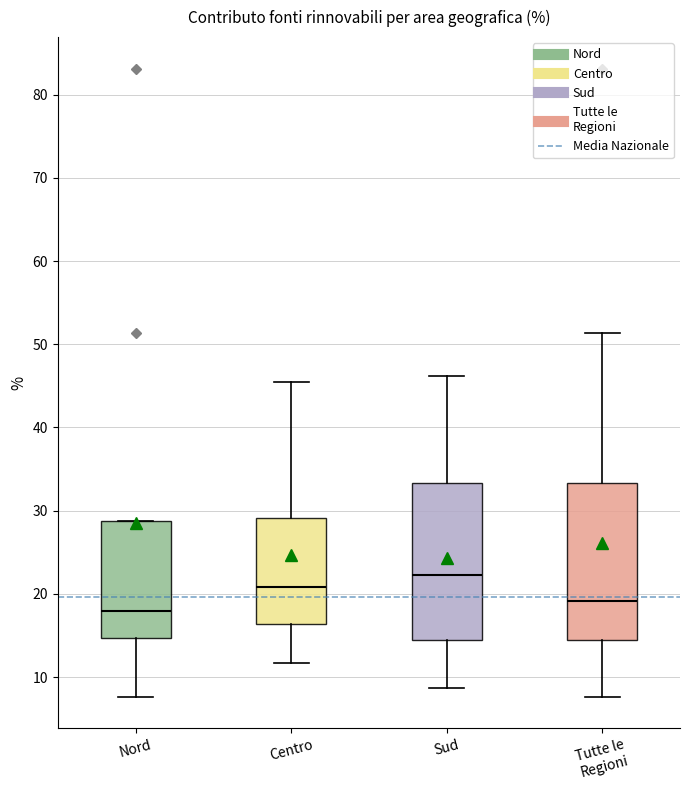

Which box's median line is the highest?

Sud